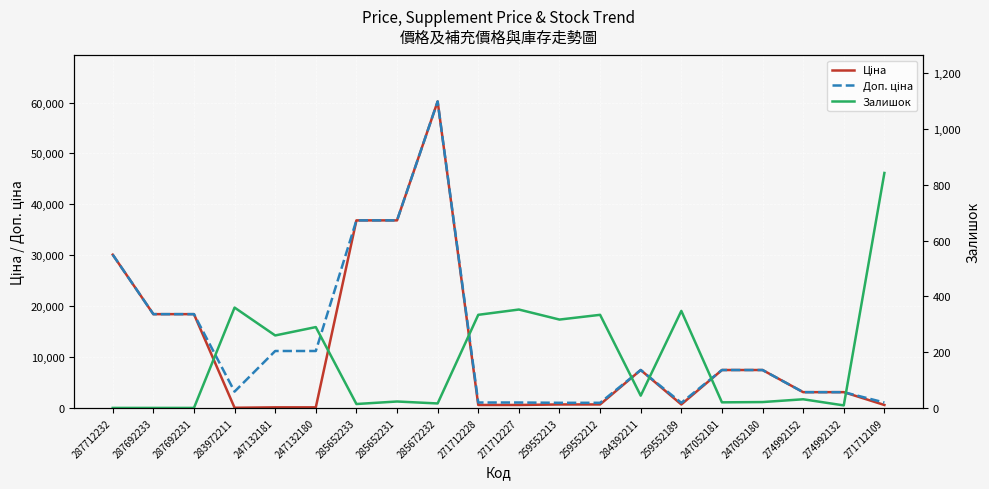

What is the difference between the maximum and second lowest values in the Доп. ціна series?

59201.4